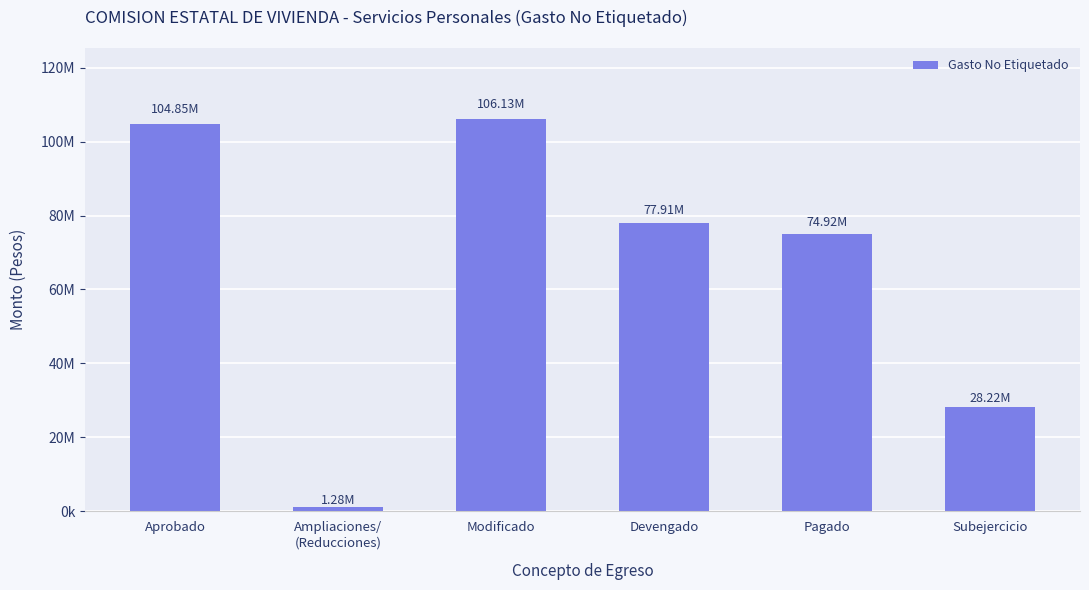

Where does the data first go above 77910473?

Aprobado